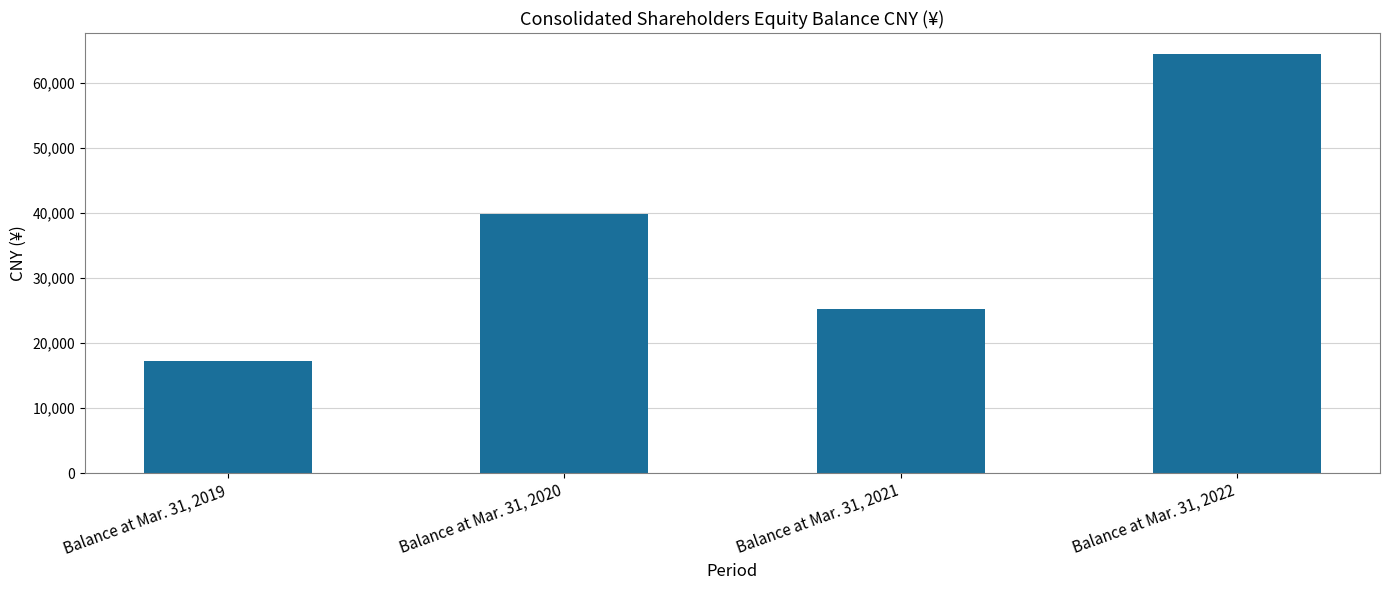

The value at Balance at Mar. 31, 2019 is 23824. True or false?

False